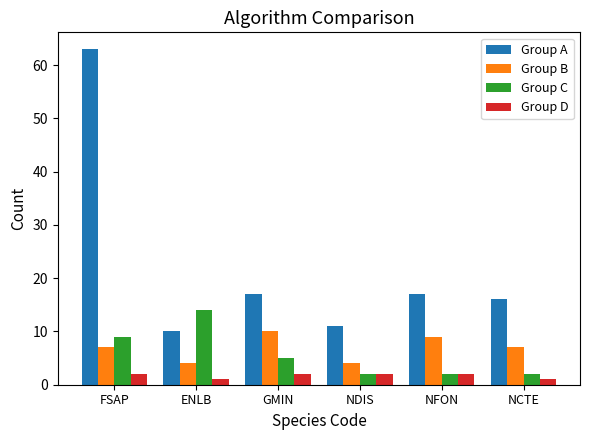

Count the number of data series in this chart.

4